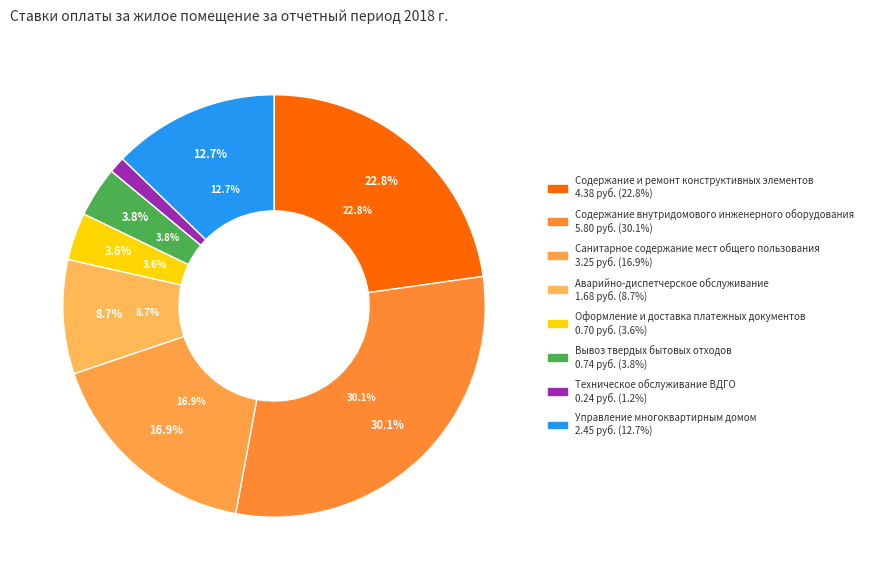

Rank the categories by value from highest to lowest.

Содержание внутридомового инженерного оборудования, Содержание и ремонт конструктивных элементов, Санитарное содержание мест общего пользования, Управление многоквартирным домом, Аварийно-диспетчерское обслуживание, Вывоз твердых бытовых отходов, Оформление и доставка платежных документов, Техническое обслуживание ВДГО